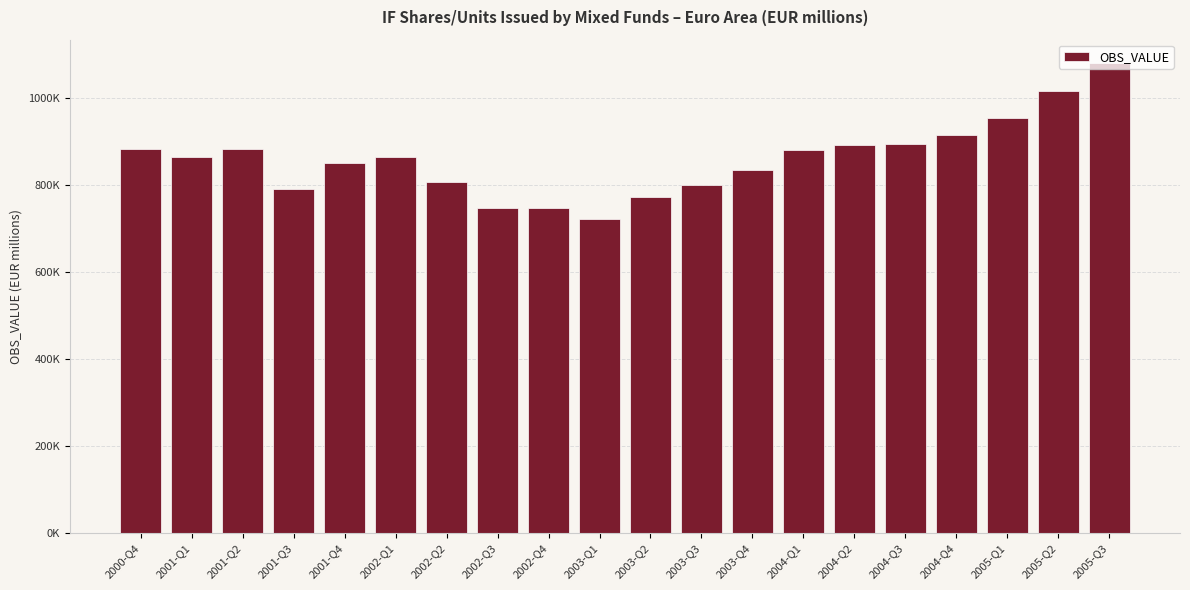

Which category has the lowest value across all series?

2003-Q1